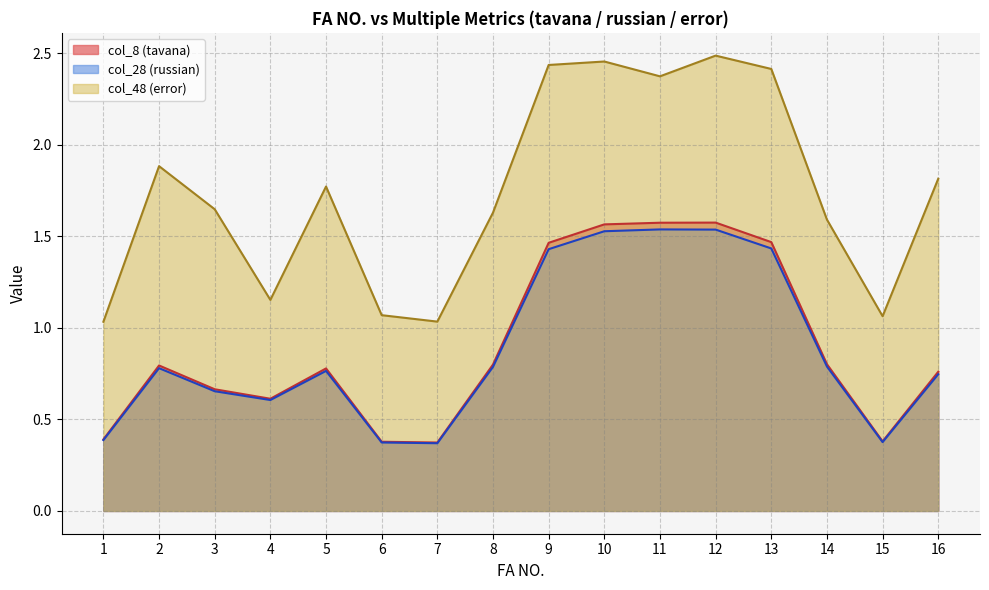

At which category is the sum across all series the highest?

12